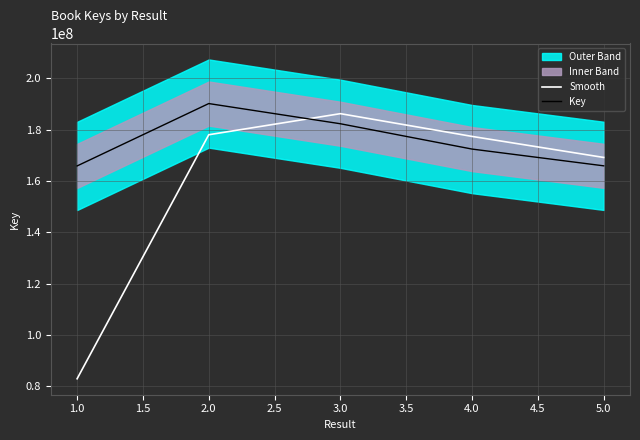

True or false: Key and Smooth intersect in this chart.

True